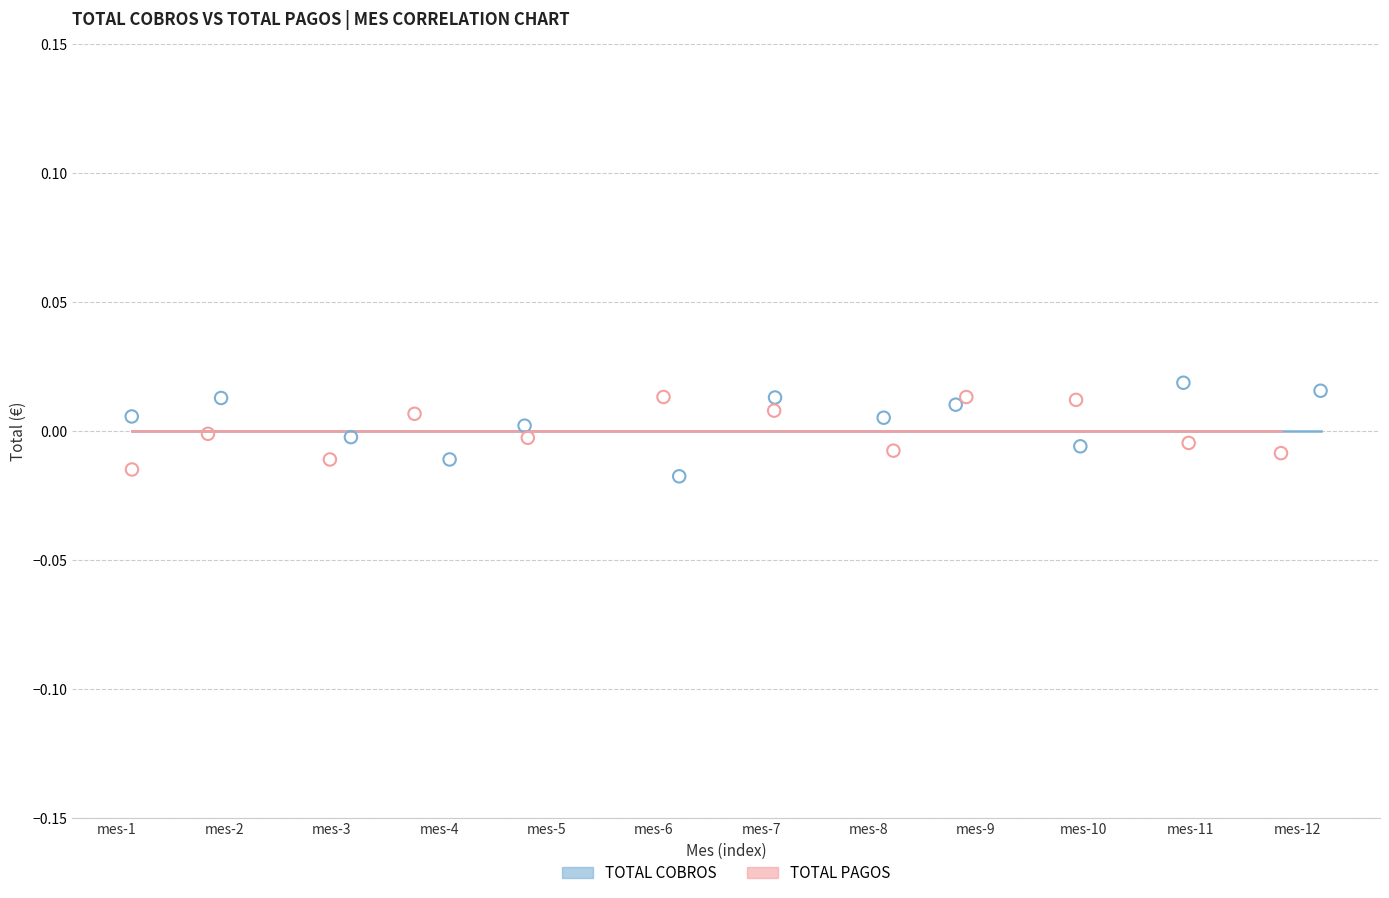

Which series has the widest spread of Y values?

TOTAL COBROS